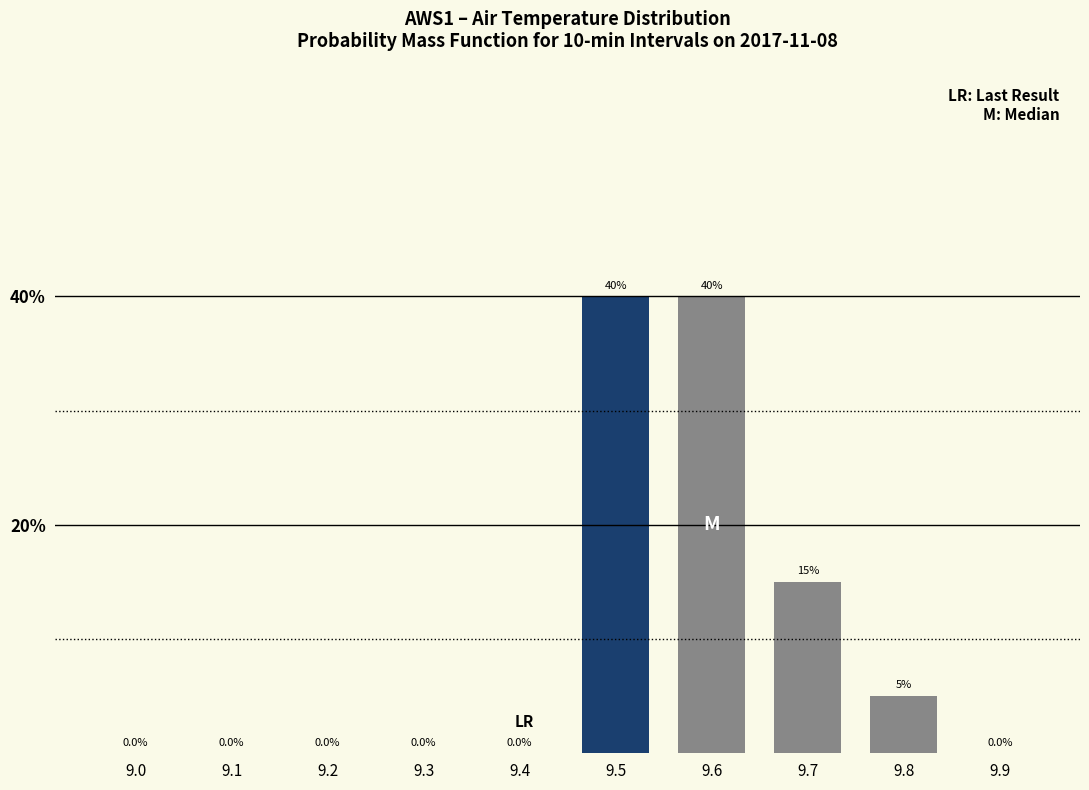

Reading right to left, extract all data points from this chart.

9.9=0	9.8=5	9.7=15	9.6=40	9.5=40	9.4=0	9.3=0	9.2=0	9.1=0	9.0=0